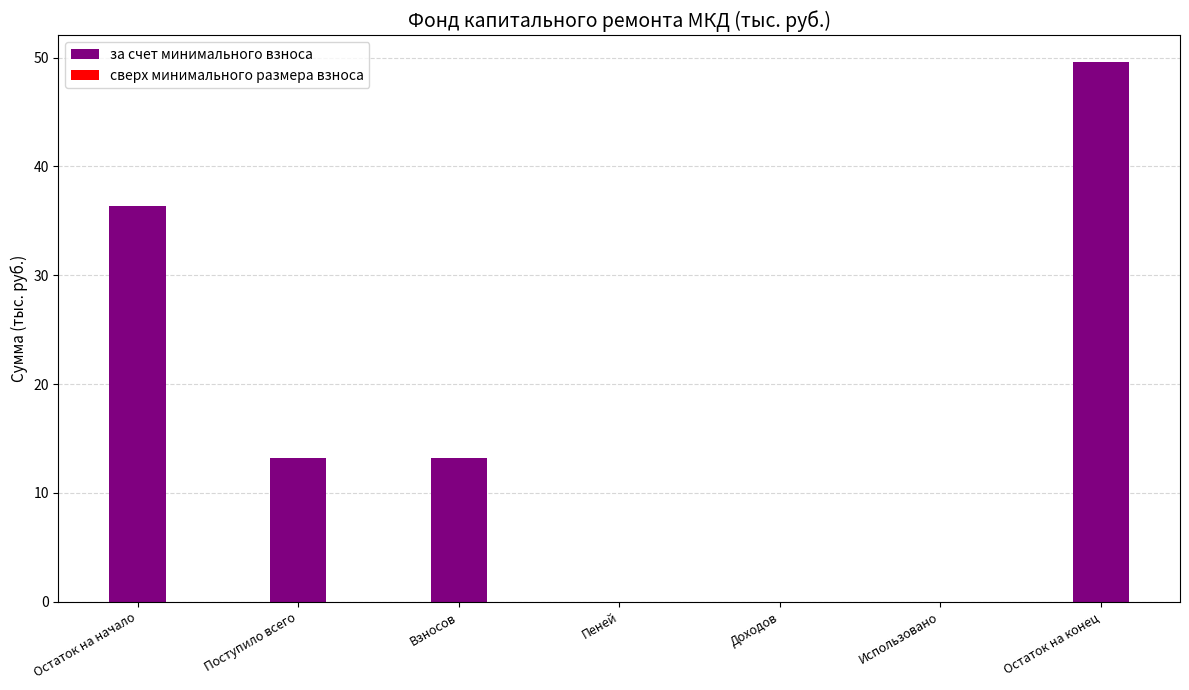

What is the sum of the values at Остаток на начало and Поступило всего?

49.6